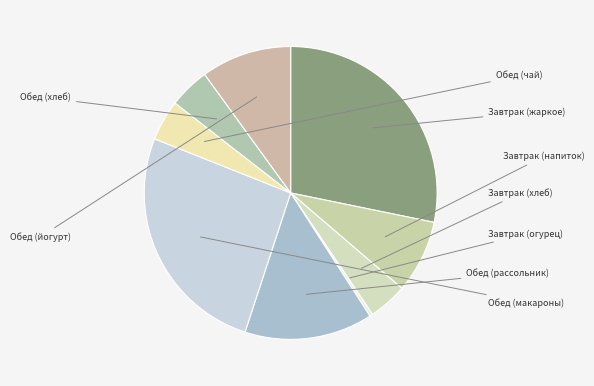

How many segments does this pie chart have?

9